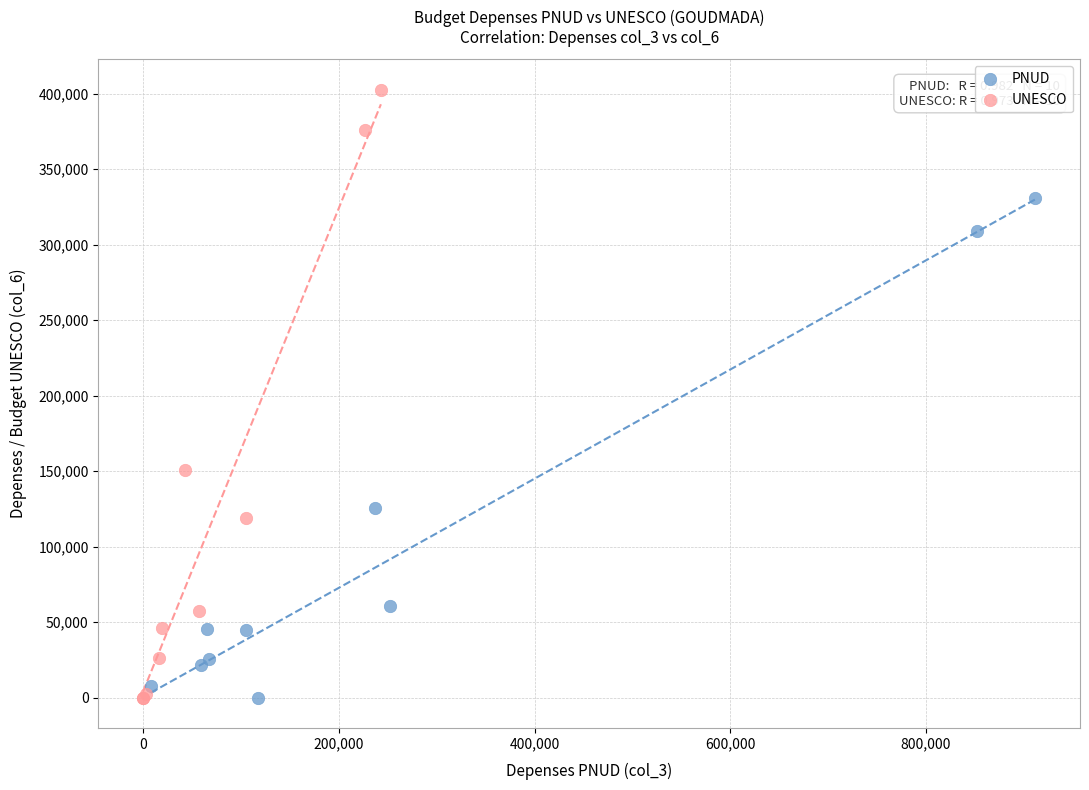

Which series contains the highest Y value?

UNESCO